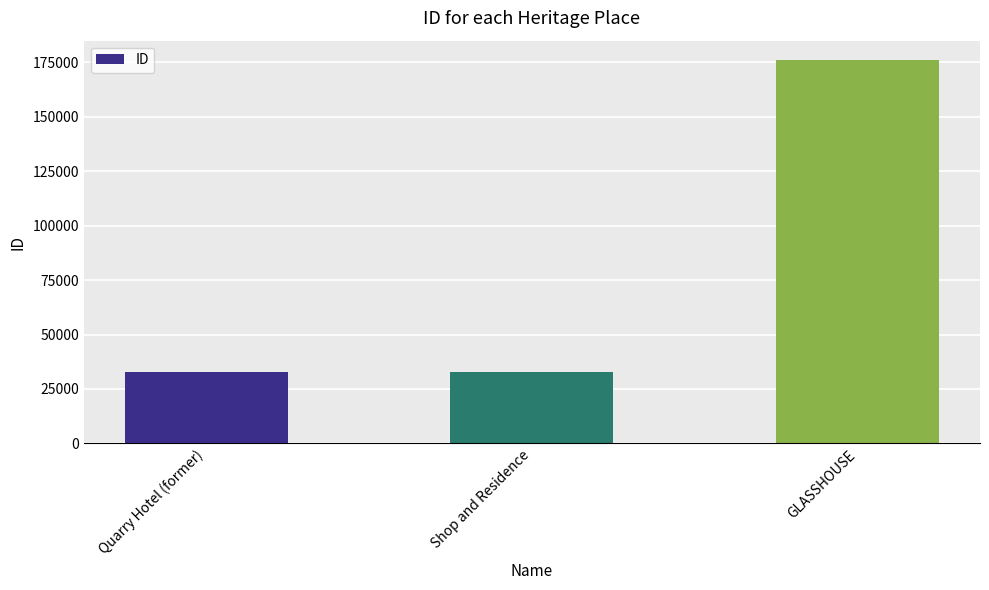

True or false: the data shows 54039 at Shop and Residence.

False